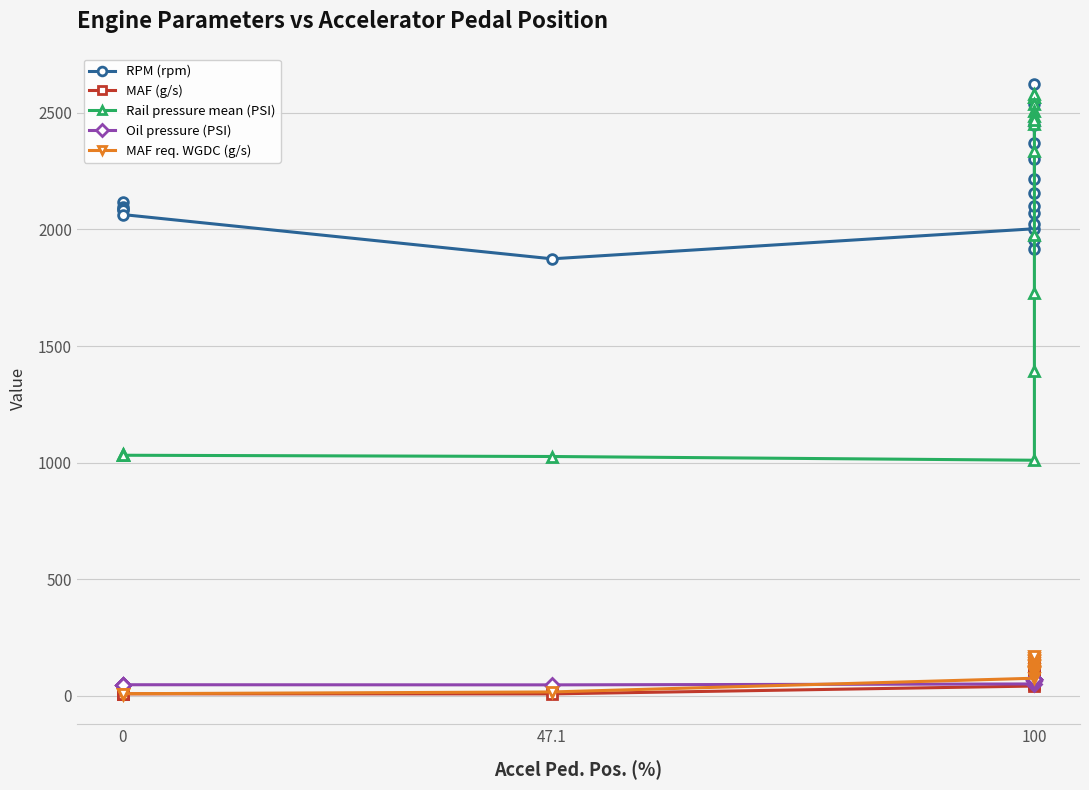

Which series changed the most between 13 and 17?

RPM (rpm)